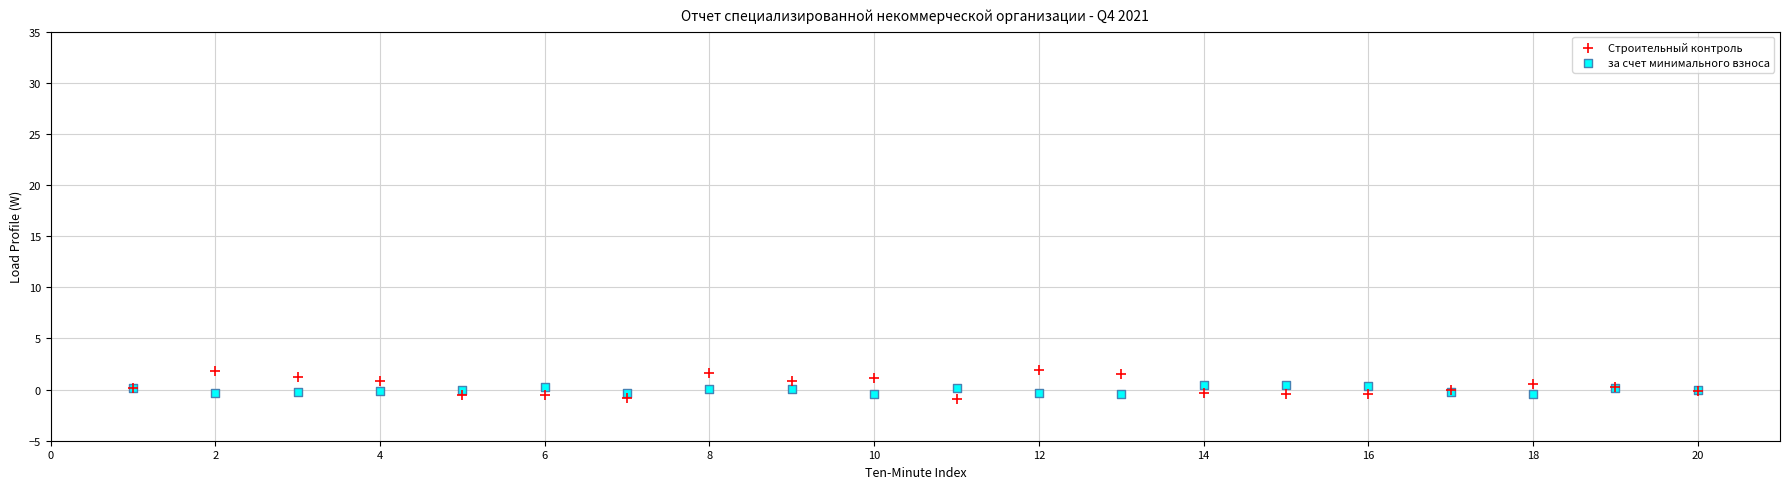

Which series has the largest Y range (max minus min)?

Строительный контроль